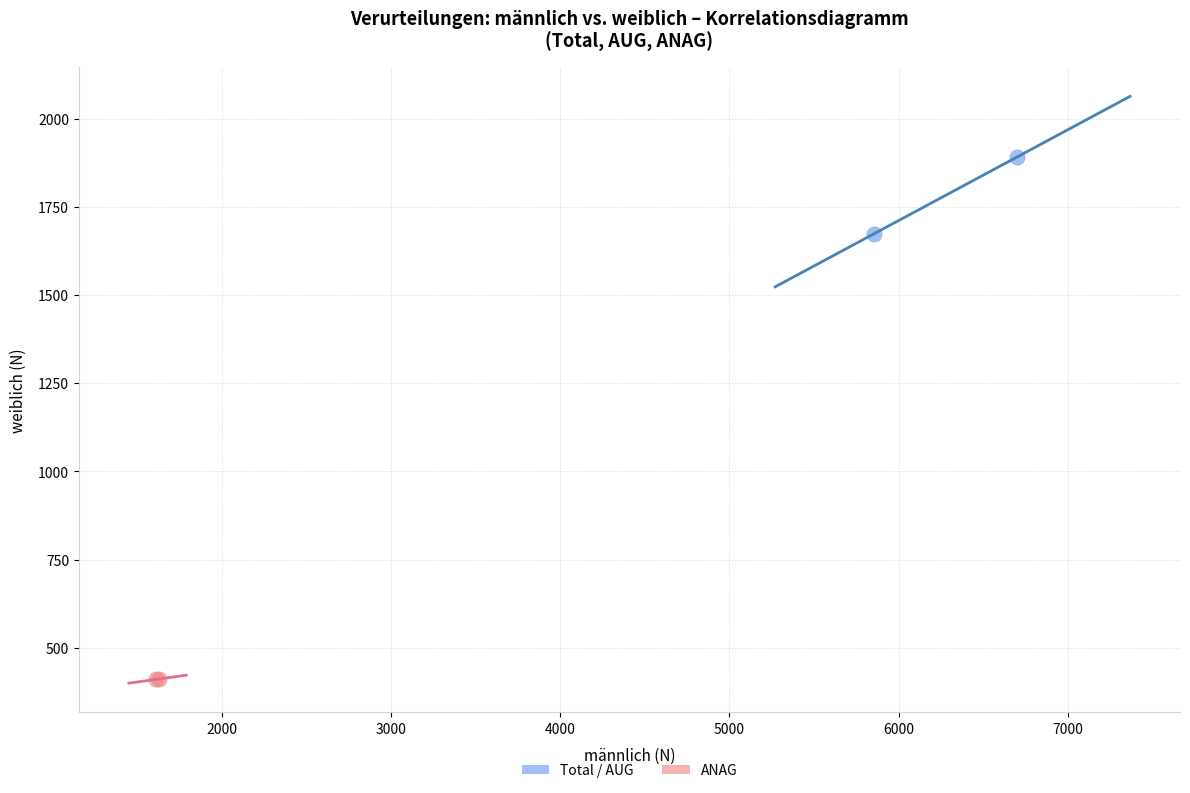

What are all the series names shown in the legend?

Total / AUG, ANAG